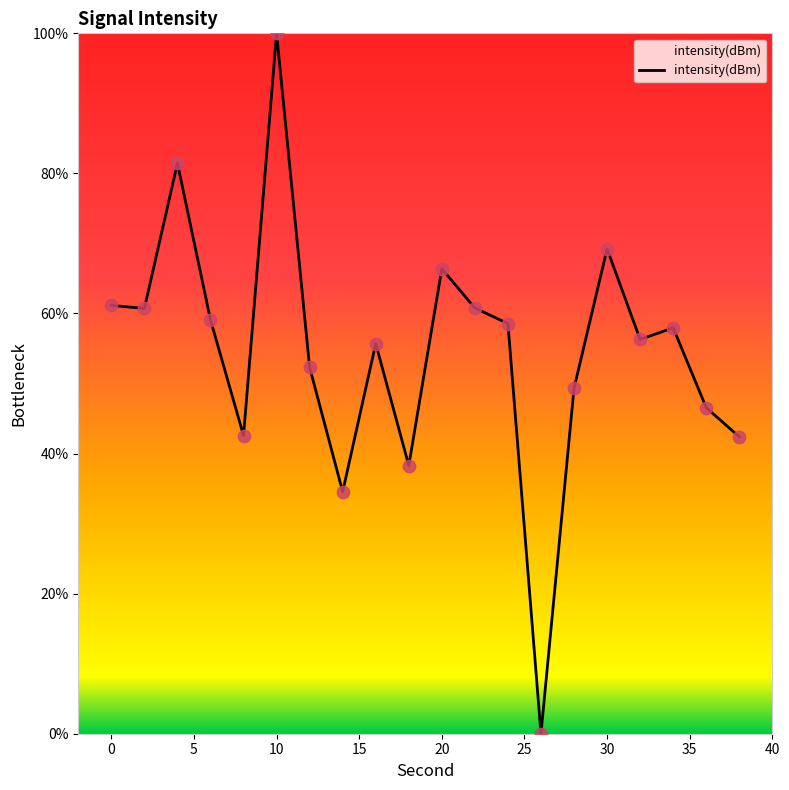

What is the maximum value shown in the chart?

100.0